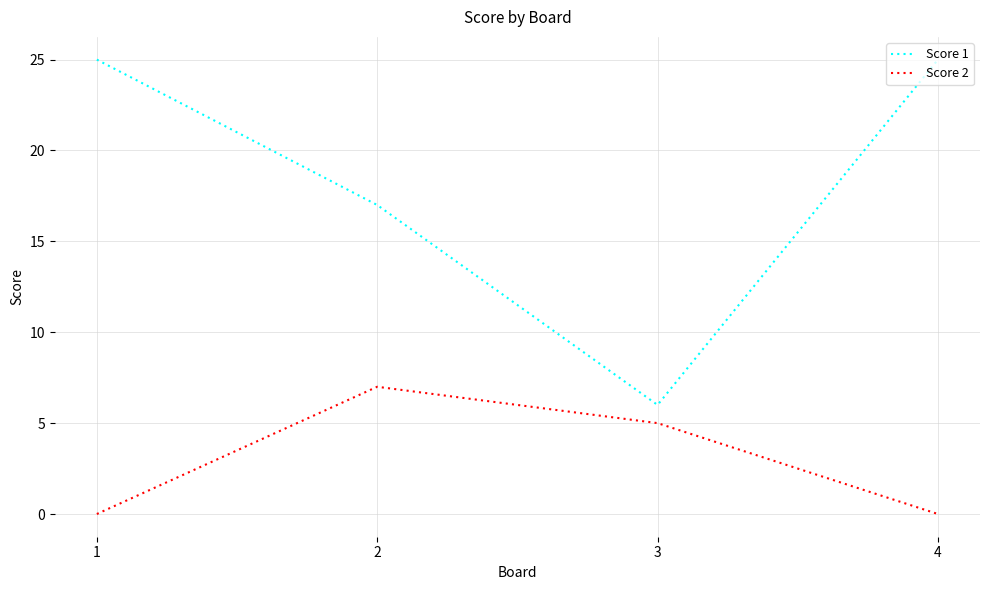

Count the number of data series in this chart.

2